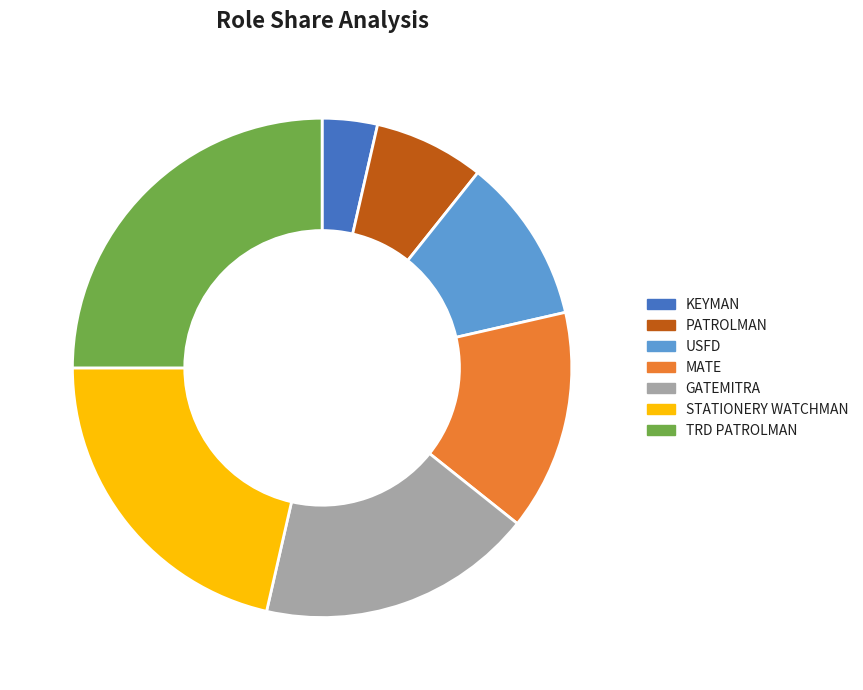

What is the largest slice in the pie chart?

TRD PATROLMAN